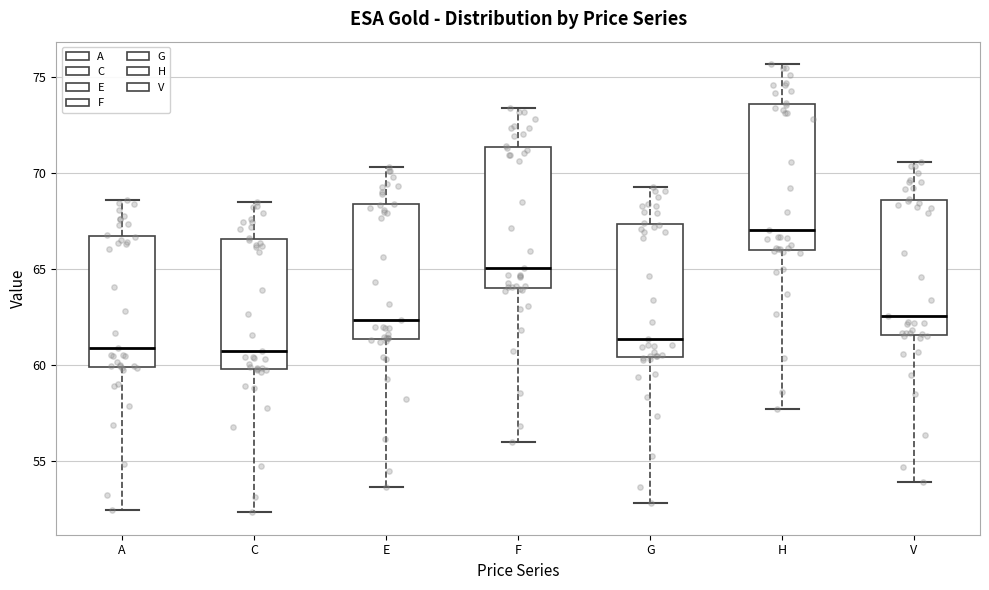

Reading left to right, read every box against the y-axis: the position of its median line, the range the box covers, and the ends of its whiskers. The values are not printed on the chart, so give them approximately, as read against the axis.

A: median 61.0, box 60.0 to 66.5, whiskers 52.5 to 68.5
C: median 61.0, box 60.0 to 66.5, whiskers 52.5 to 68.5
E: median 62.5, box 61.5 to 68.5, whiskers 53.5 to 70.5
F: median 65.0, box 64.0 to 71.5, whiskers 56.0 to 73.5
G: median 61.5, box 60.5 to 67.5, whiskers 53.0 to 69.5
H: median 67.0, box 66.0 to 73.5, whiskers 57.5 to 75.5
V: median 62.5, box 61.5 to 68.5, whiskers 54.0 to 70.5